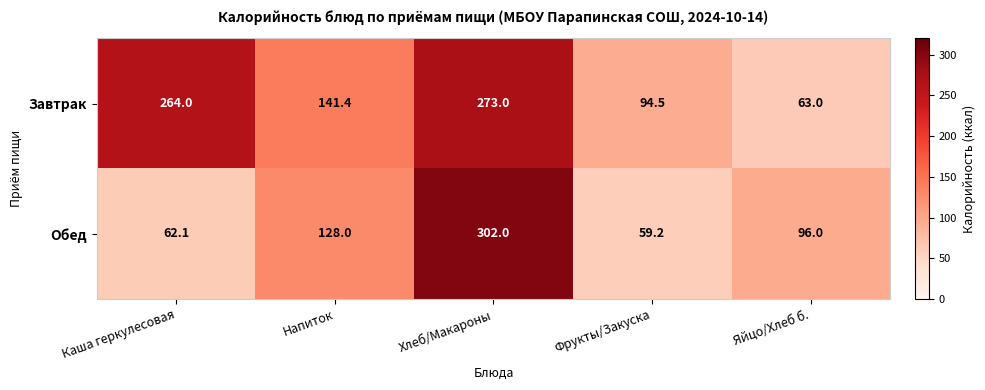

At which category is the sum across all series the highest?

Хлеб/Макароны